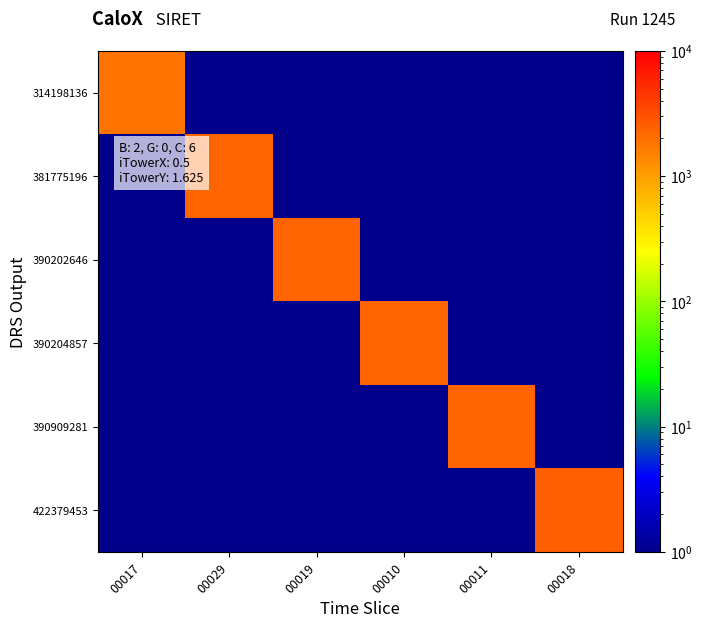

Between 00010 and 00029, which is larger?

00010